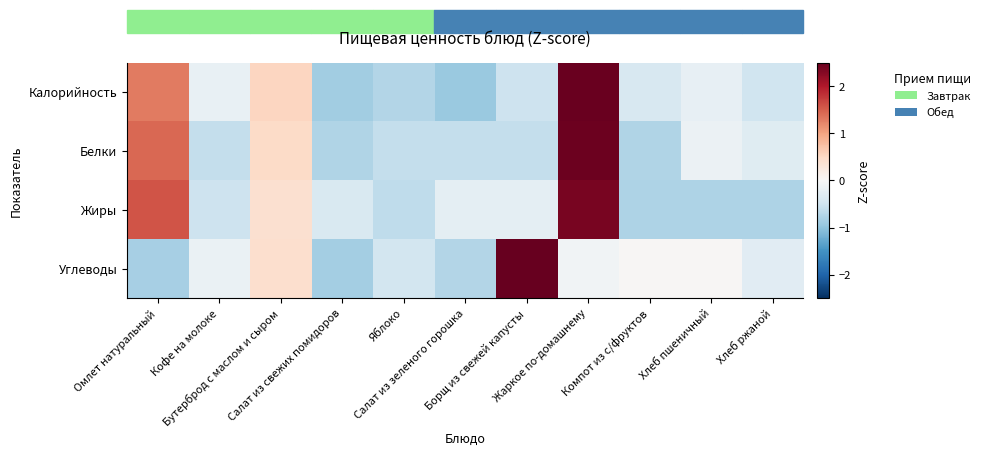

Rank the series at Кофе на молоке from highest to lowest value.

Углеводы, Калорийность, Жиры, Белки